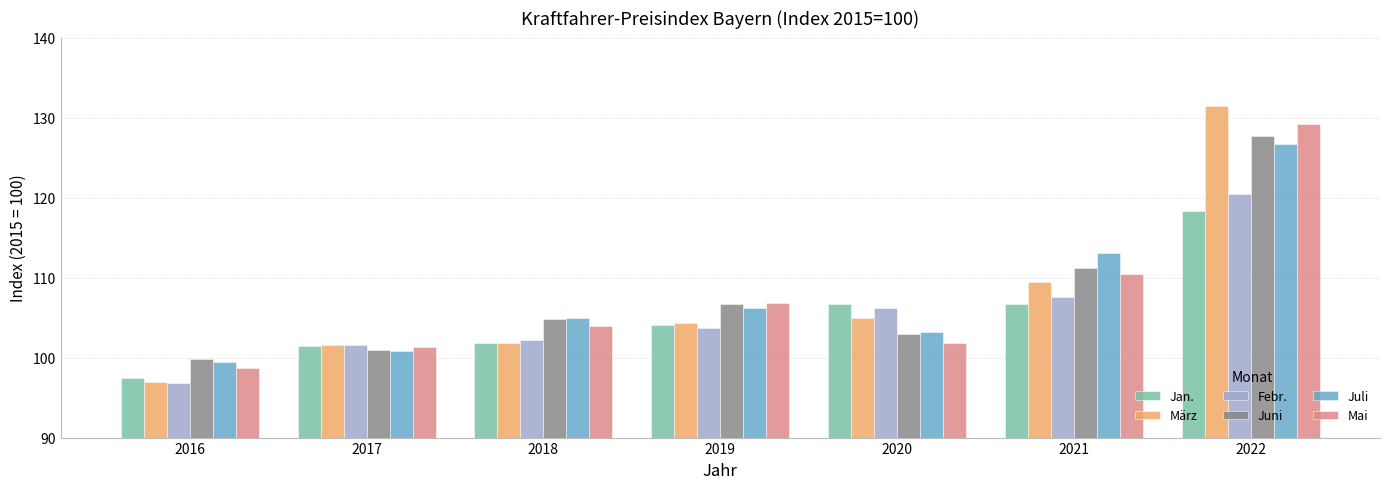

How many data points in Mai are less than 103?

3